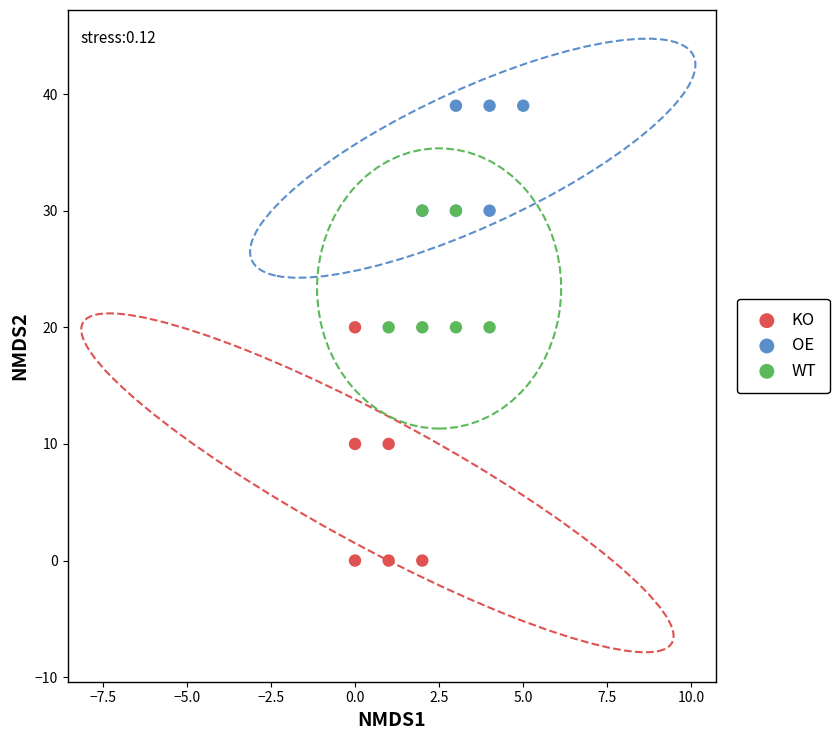

What are all the series names shown in the legend?

KO, OE, WT